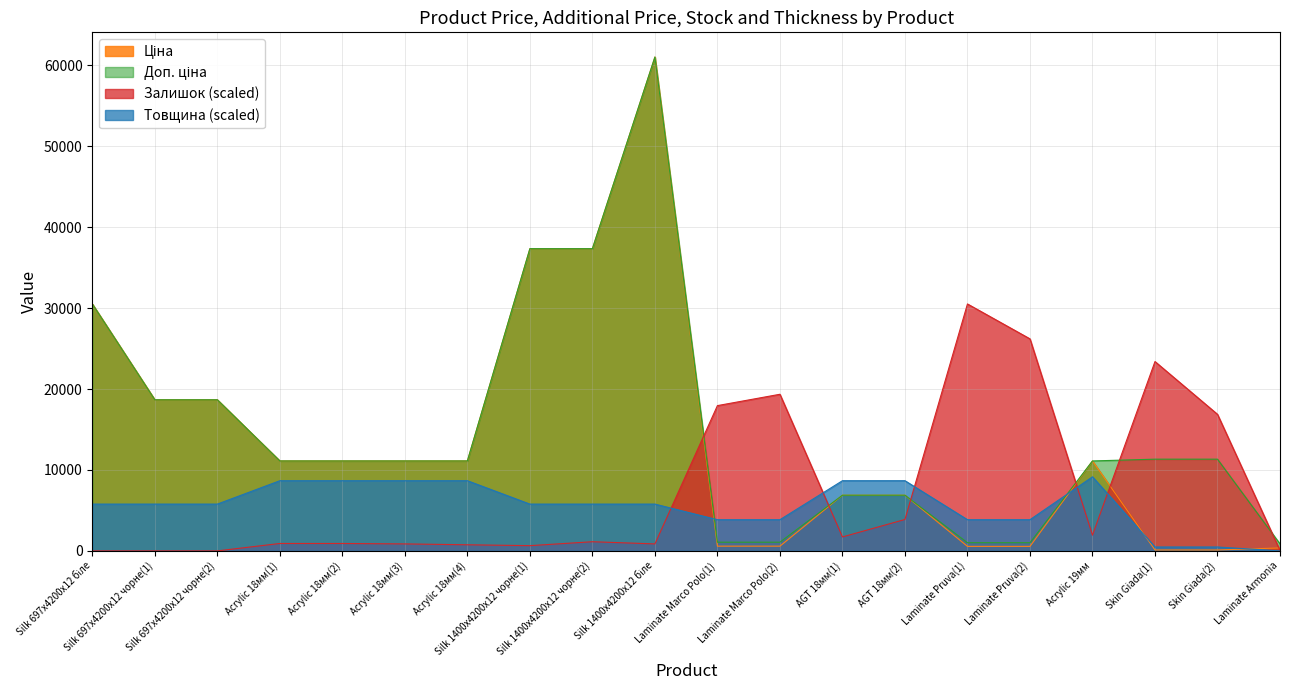

The Доп. ціна series shows 24864.4 at Silk 1400x4200x12 чорне(2). True or false?

False